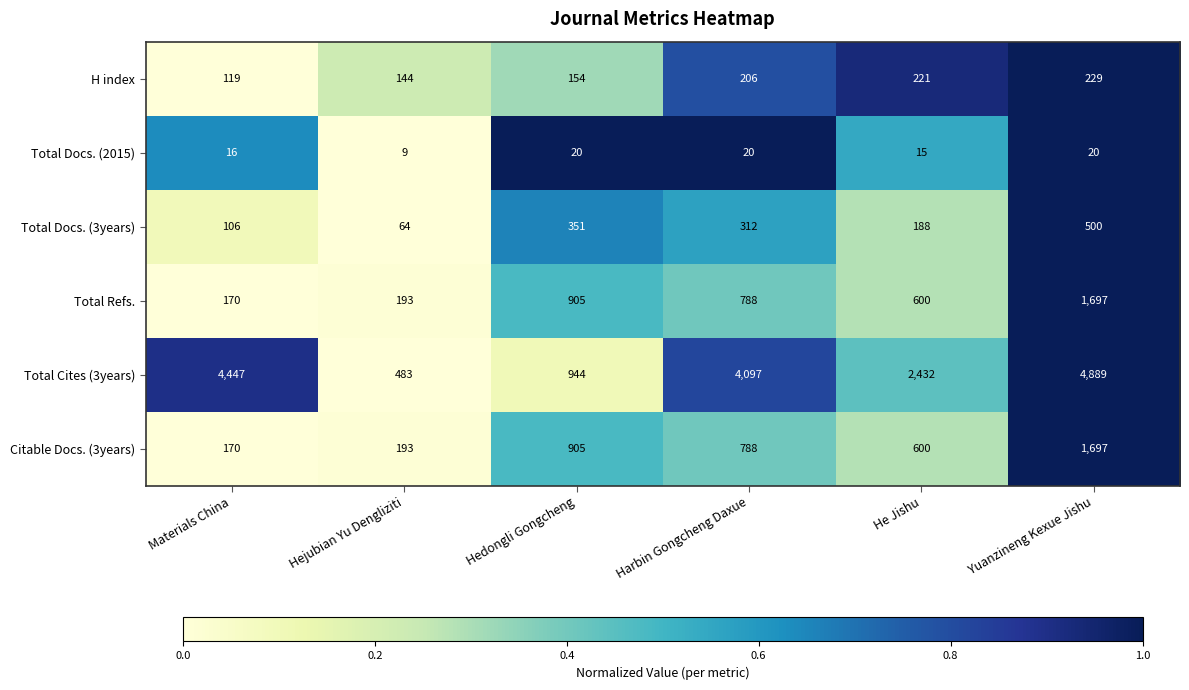

Rank the categories by Citable Docs. (3years) value from highest to lowest.

Yuanzineng Kexue Jishu, Hedongli Gongcheng, Harbin Gongcheng Daxue, He Jishu, Hejubian Yu Dengliziti, Materials China